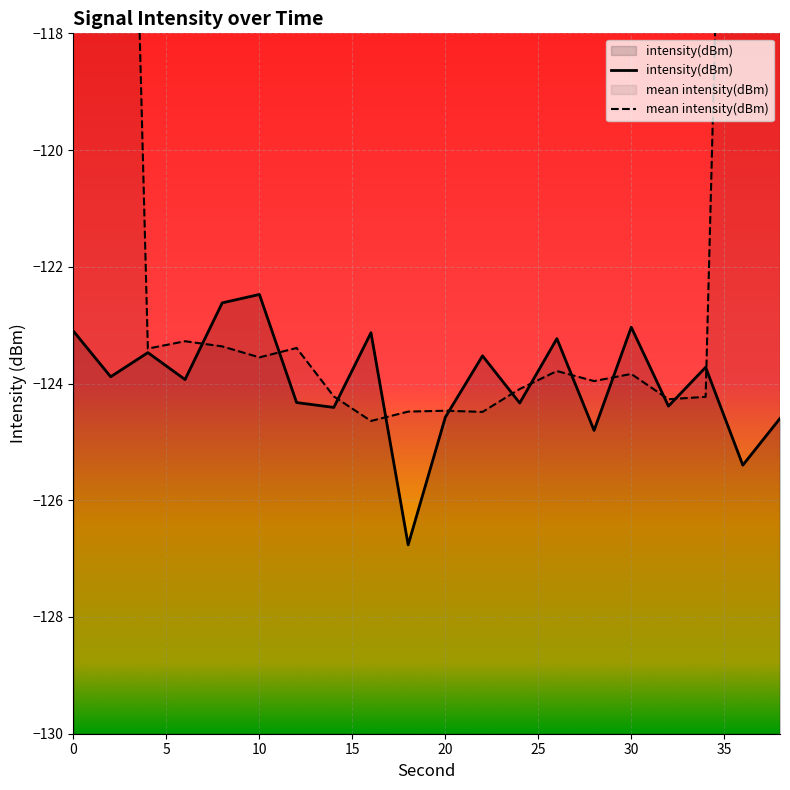

True or false: intensity(dBm) has more than 1 points higher than both neighbors.

True